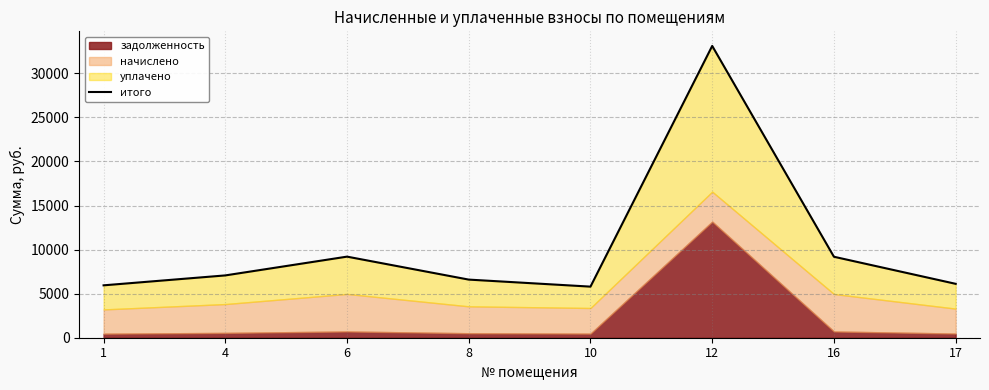

What is the value of the 4th point from the left?

6596.4